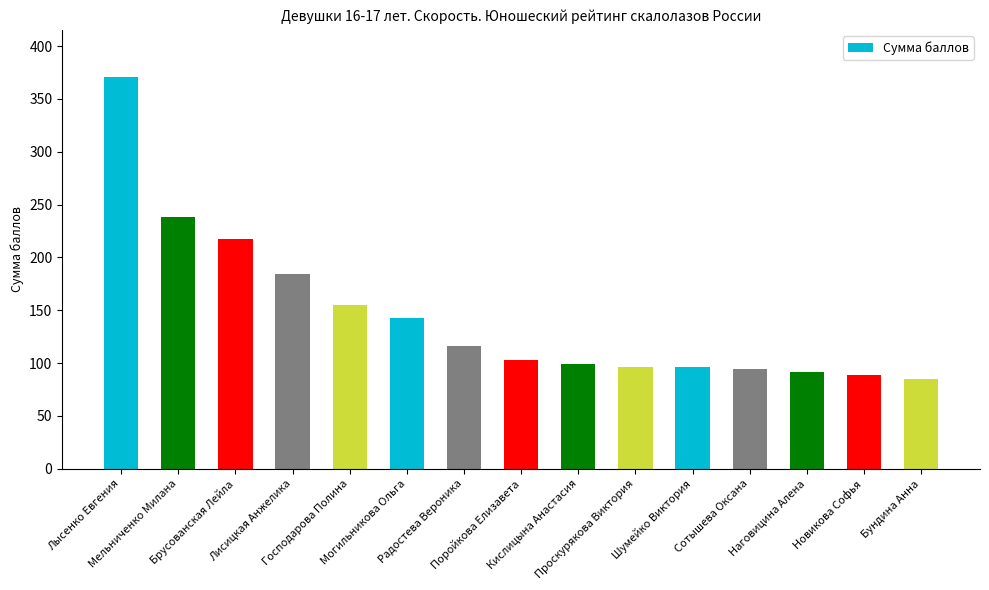

Reading left to right, transcribe all the data shown in this chart.

Лысенко Евгения=370.8	Мельниченко Милана=238.0	Брусованская Лейла=217.0	Лисицкая Анжелика=184.0	Господарова Полина=155.4	Могильникова Ольга=143.1	Радостева Вероника=116.3	Поройкова Елизавета=103.4	Кислицына Анастасия=99.2	Проскурякова Виктория=96.6	Шумейко Виктория=96.6	Сотышева Оксана=94.8	Наговицина Алена=91.7	Новикова Софья=89.2	Бундина Анна=84.6